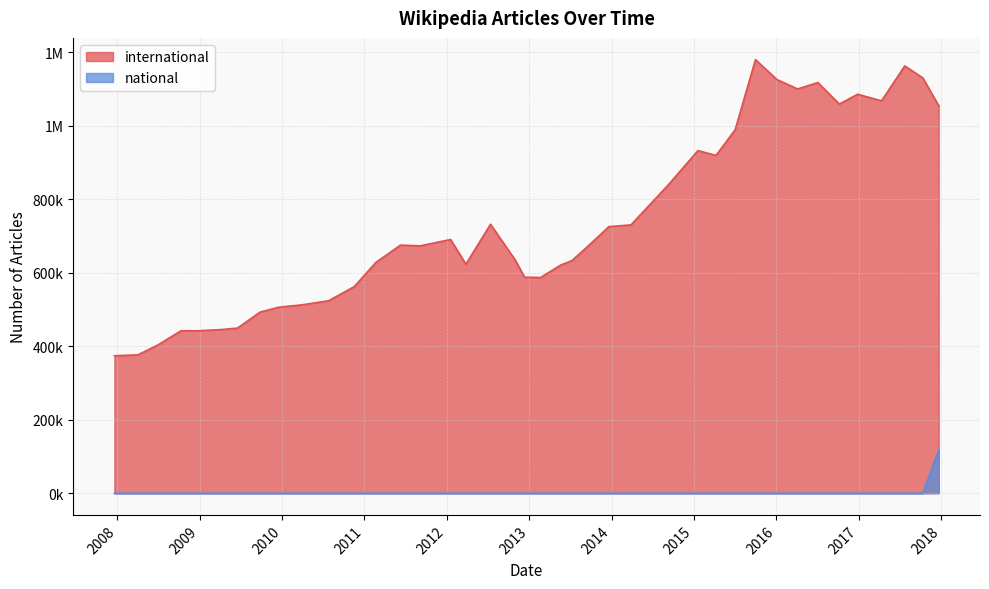

Which label corresponds to the largest value in the chart?

2015-10-01